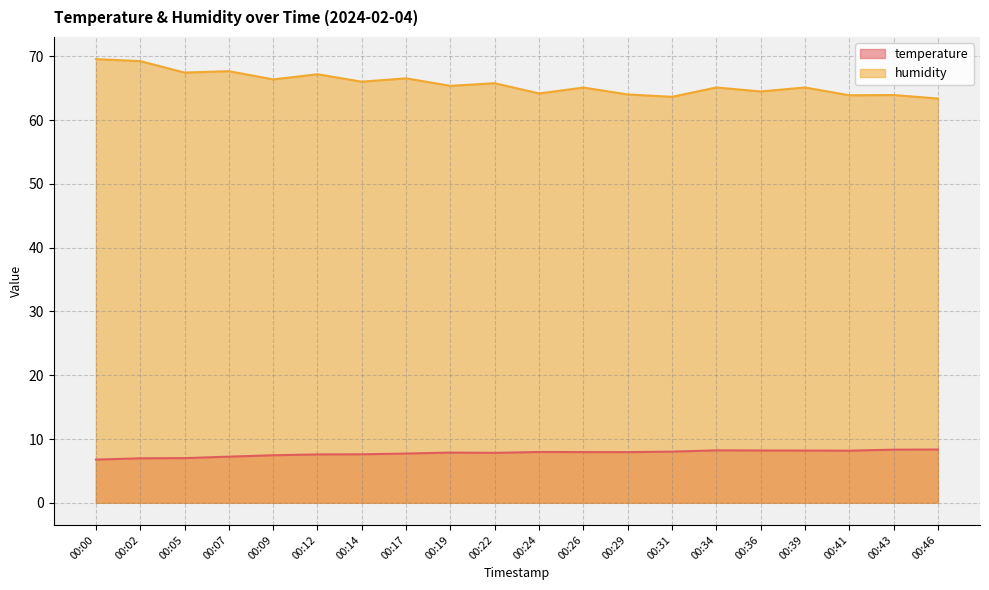

True or false: humidity and temperature cross at least once.

False